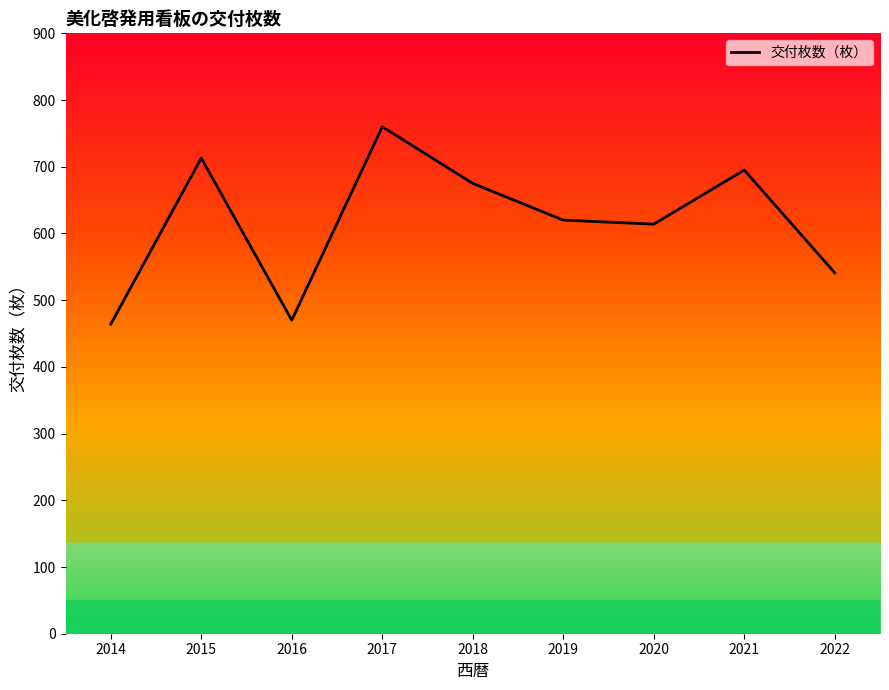

Which has a higher value, 2016 or 2022?

2022